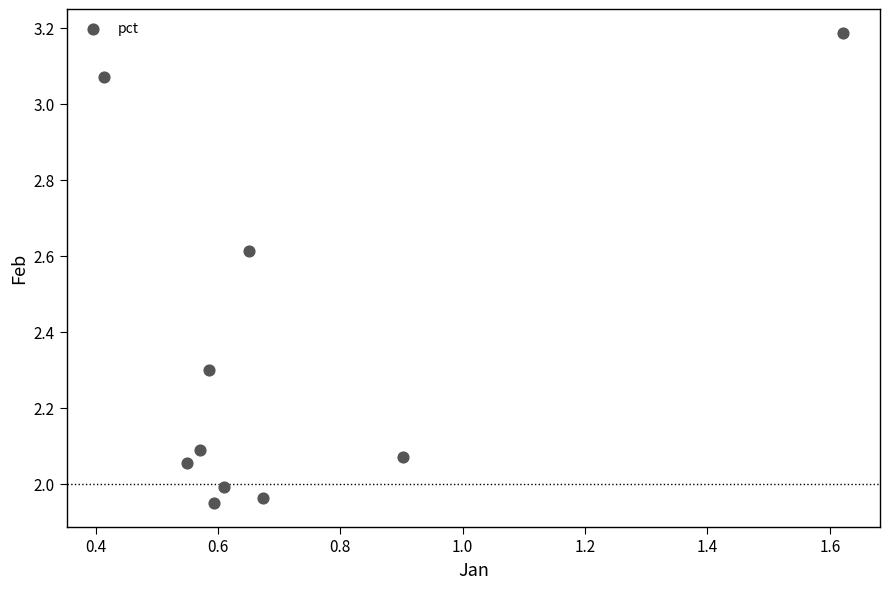

What is the average X value?

0.7